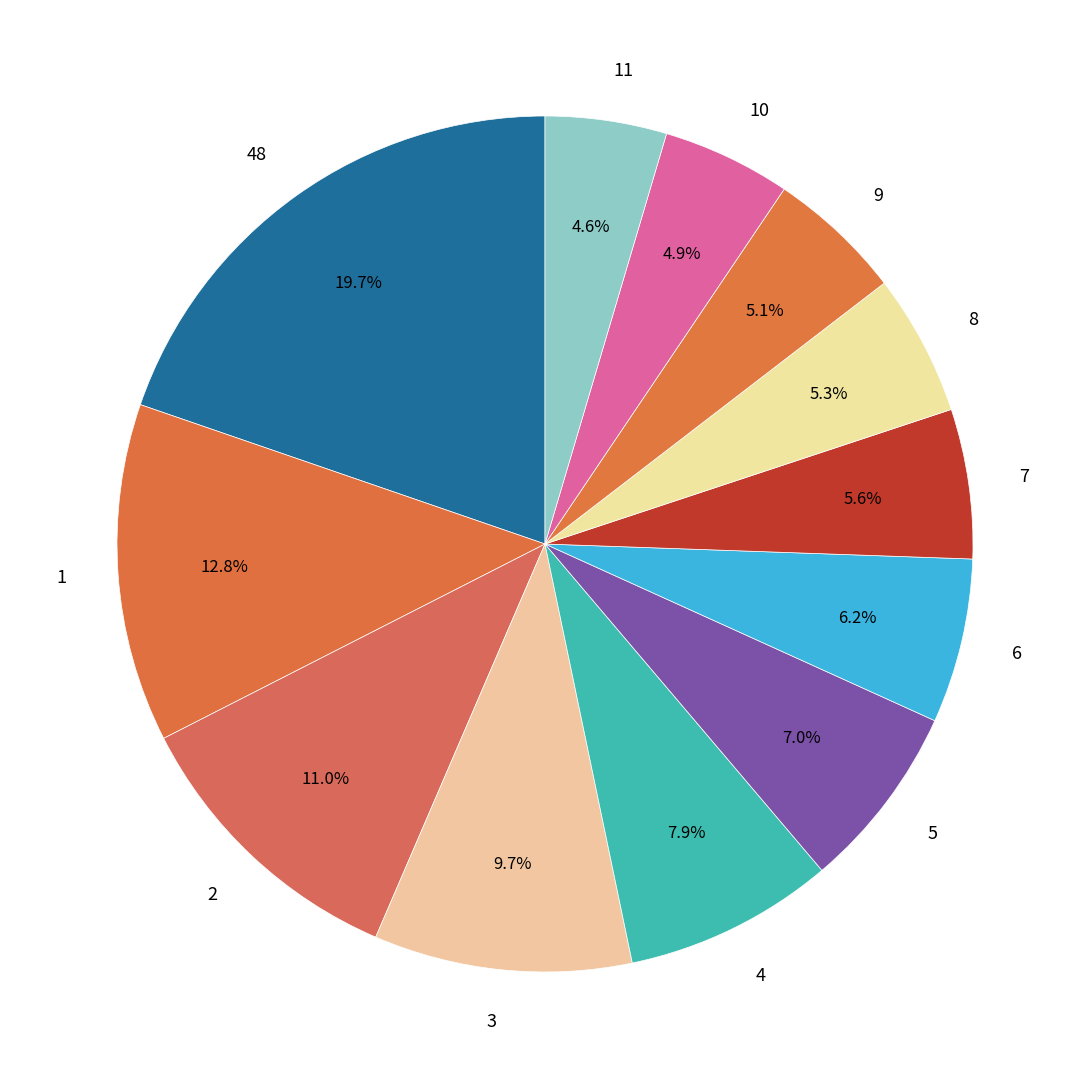

The 5 slice represents 1% of the pie. True or false?

False